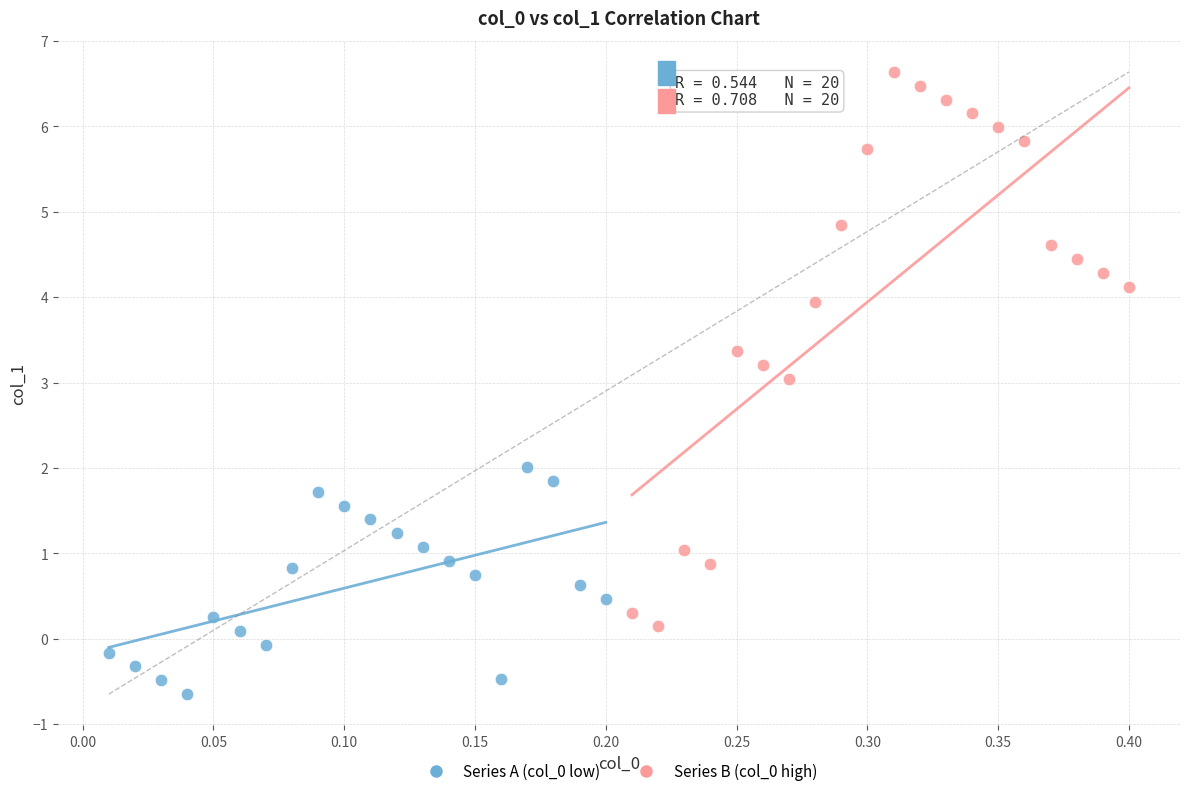

Which series contains the lowest Y value?

Series A (col_0 low)